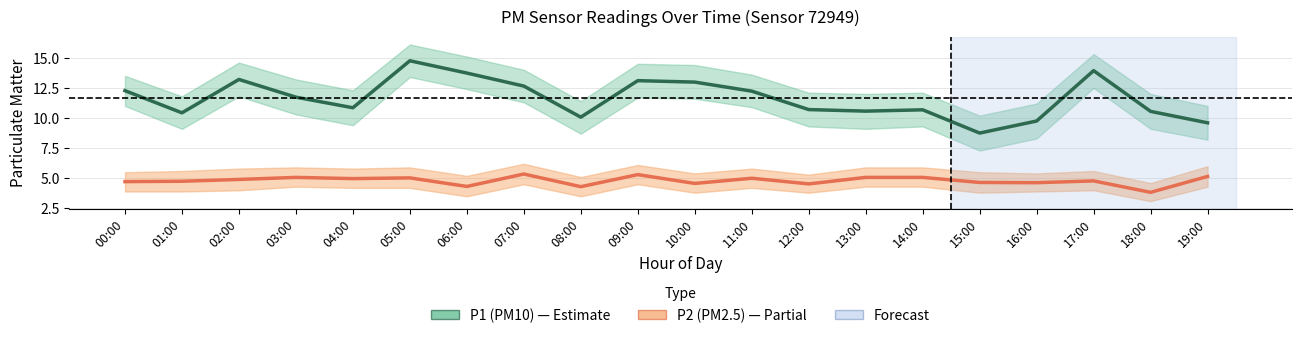

Reading left to right, list all the values displayed in this chart.

P1 (PM10): 12.3	10.4	13.2	11.7	10.8	14.8	13.7	12.7	10.1	13.1	13.0	12.2	10.7	10.6	10.7	8.8	9.8	13.9	10.6	9.6
P2 (PM2.5): 4.7	4.8	4.9	5.1	5.0	5.0	4.3	5.3	4.3	5.3	4.6	5.0	4.5	5.1	5.1	4.7	4.6	4.8	3.8	5.2